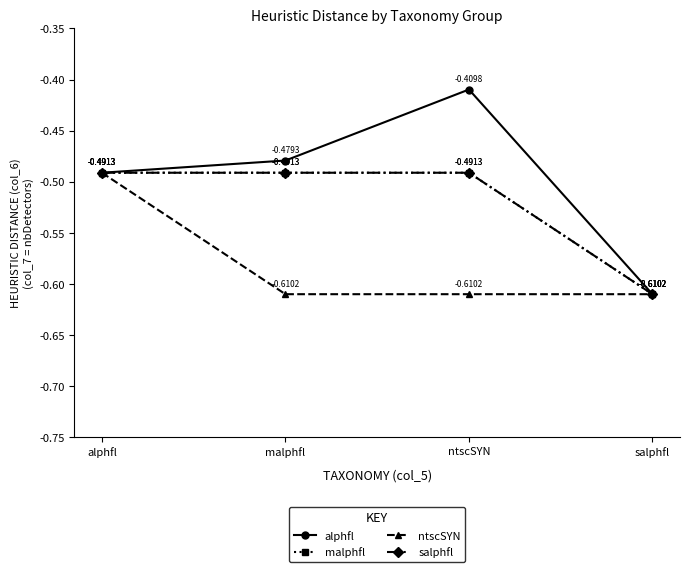

Does the chart have visible grid lines?

No